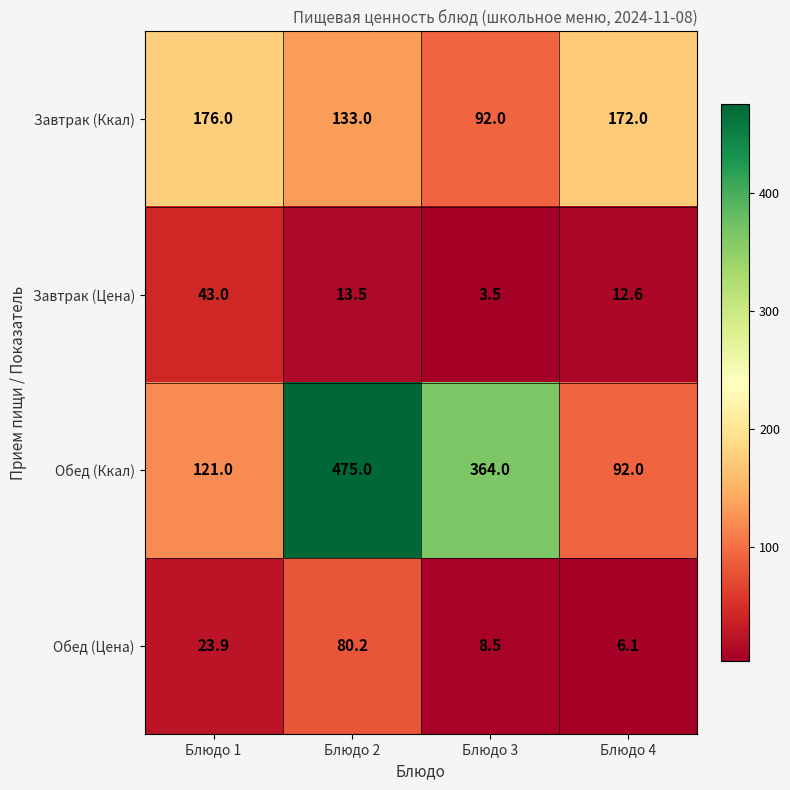

Which series changed the most between Блюдо 1 and Блюдо 4?

Завтрак (Цена)